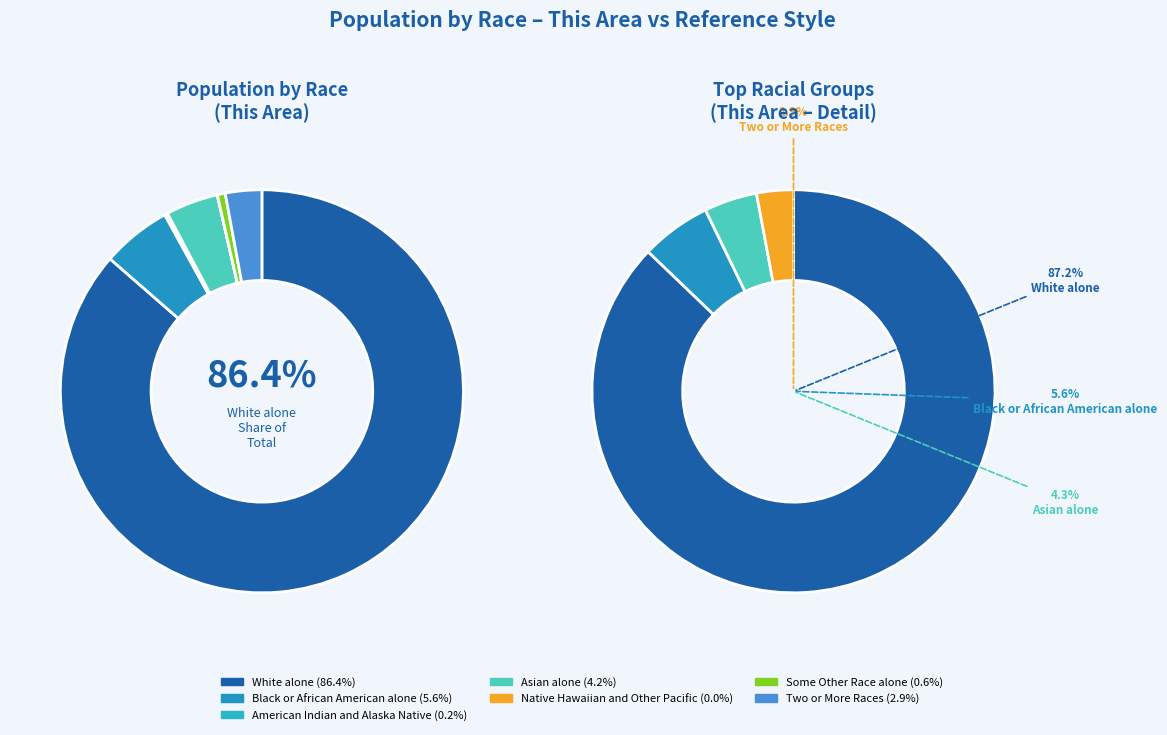

Which slice represents more than half of the pie?

White alone